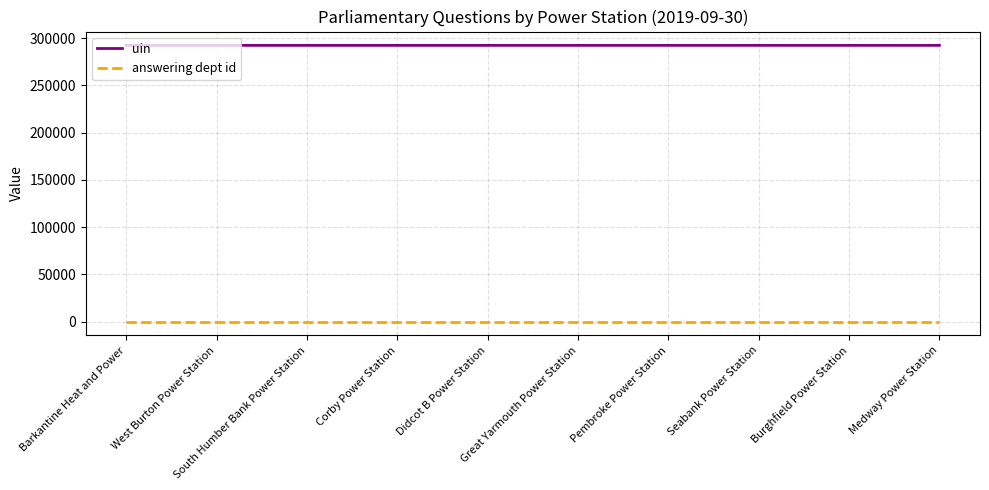

Rank the series by their maximum value, from lowest to highest.

answering dept id, uin